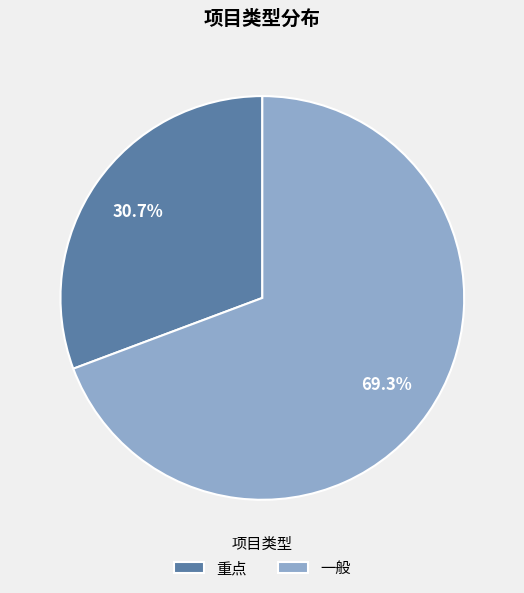

Is there any slice that represents more than half of the pie?

Yes